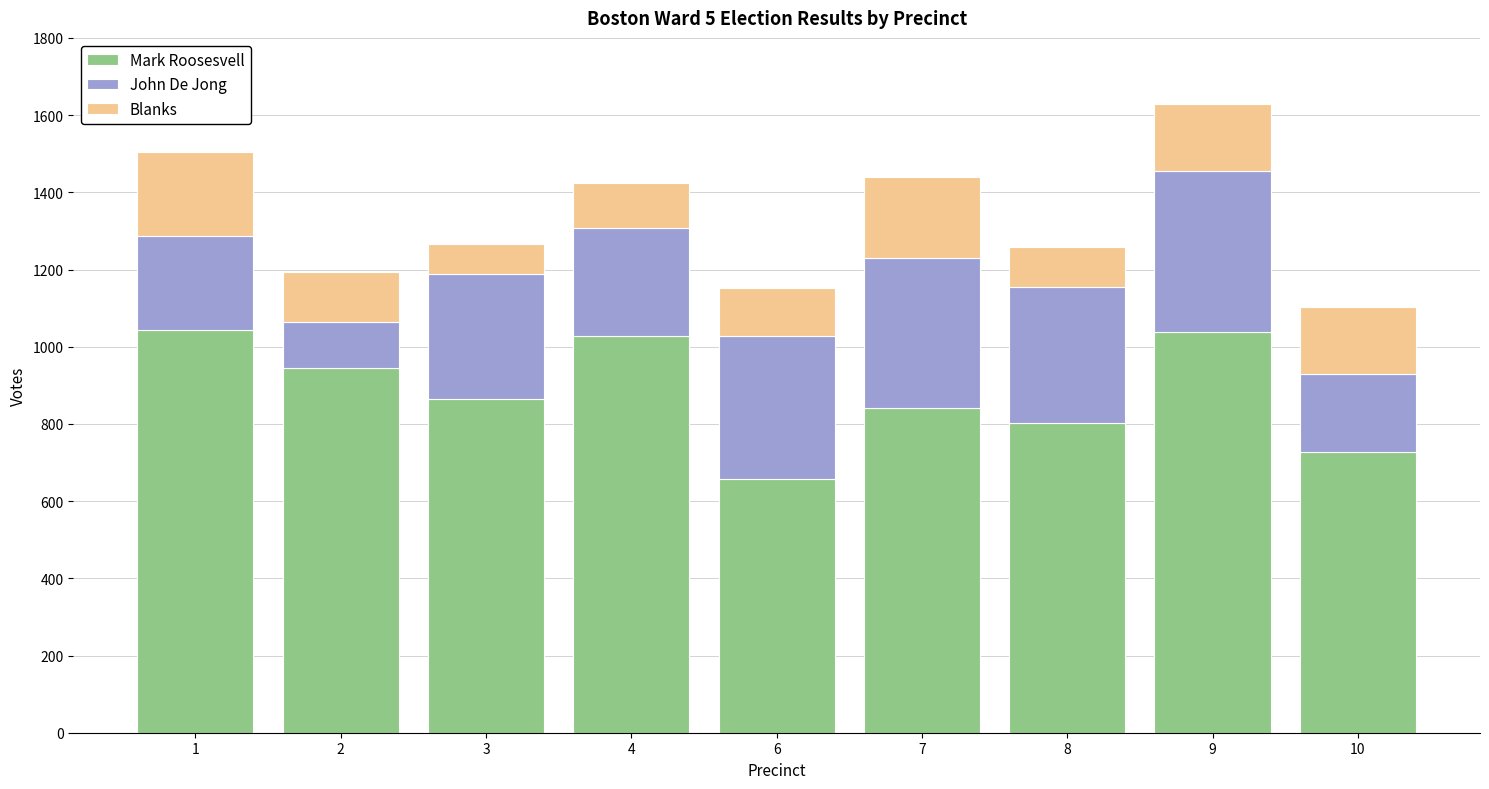

At which category is the sum across all series the highest?

9